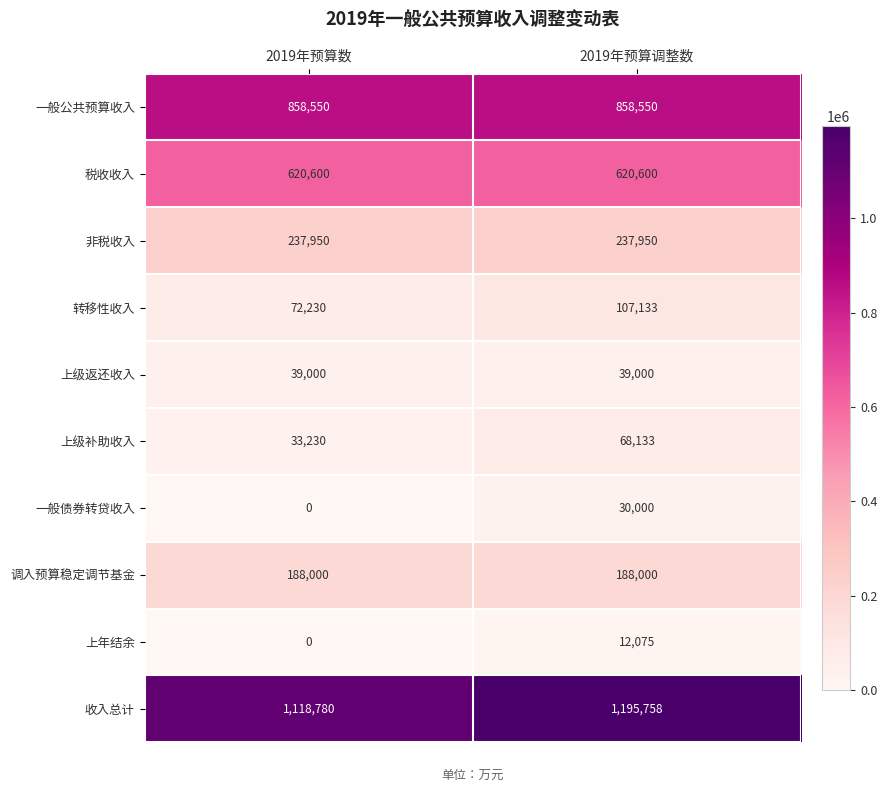

Which series has the widest spread of values?

收入总计